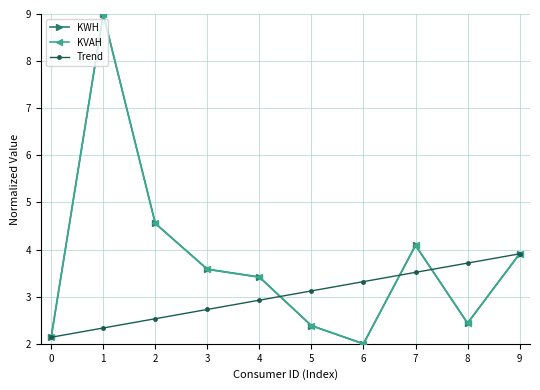

What is the average value of the KWH series?

3.8